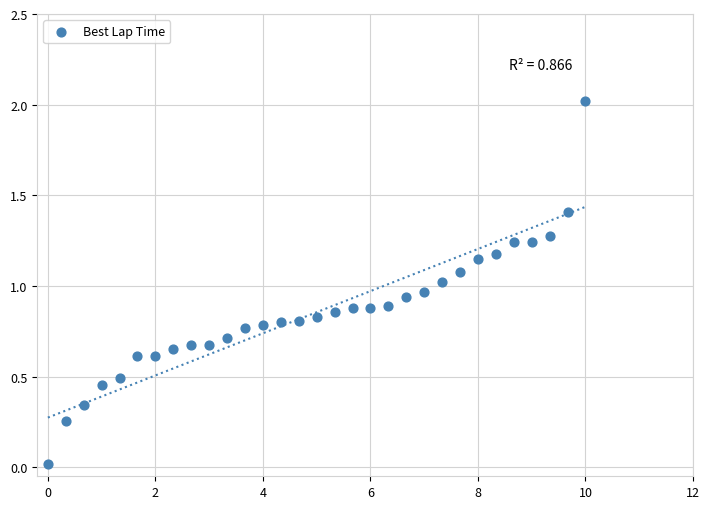

What is the range of Y values (max minus min)?

2.0